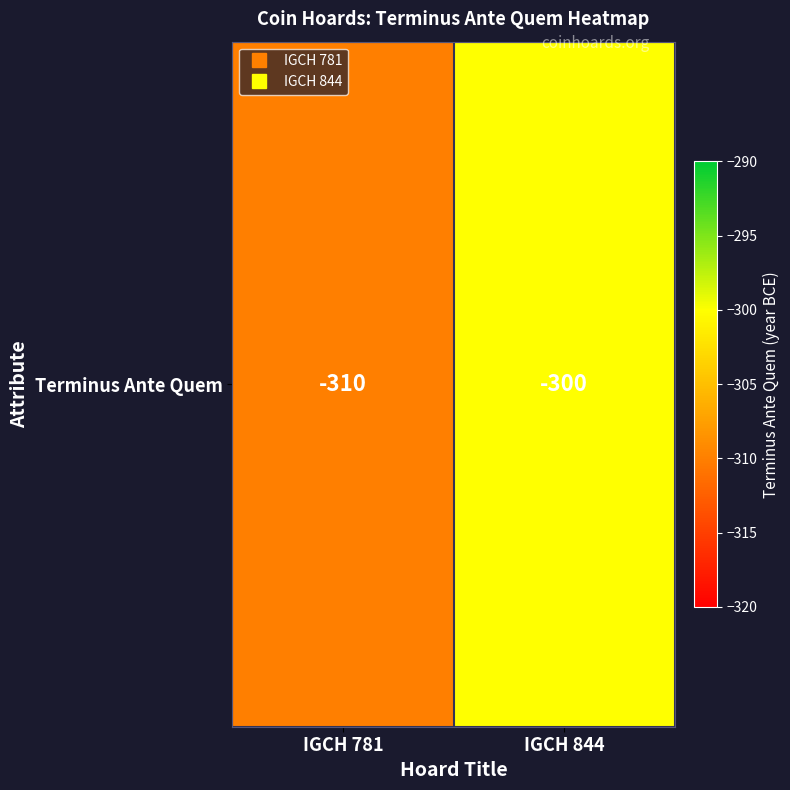

Where is the data nearest to the value -305?

IGCH 781